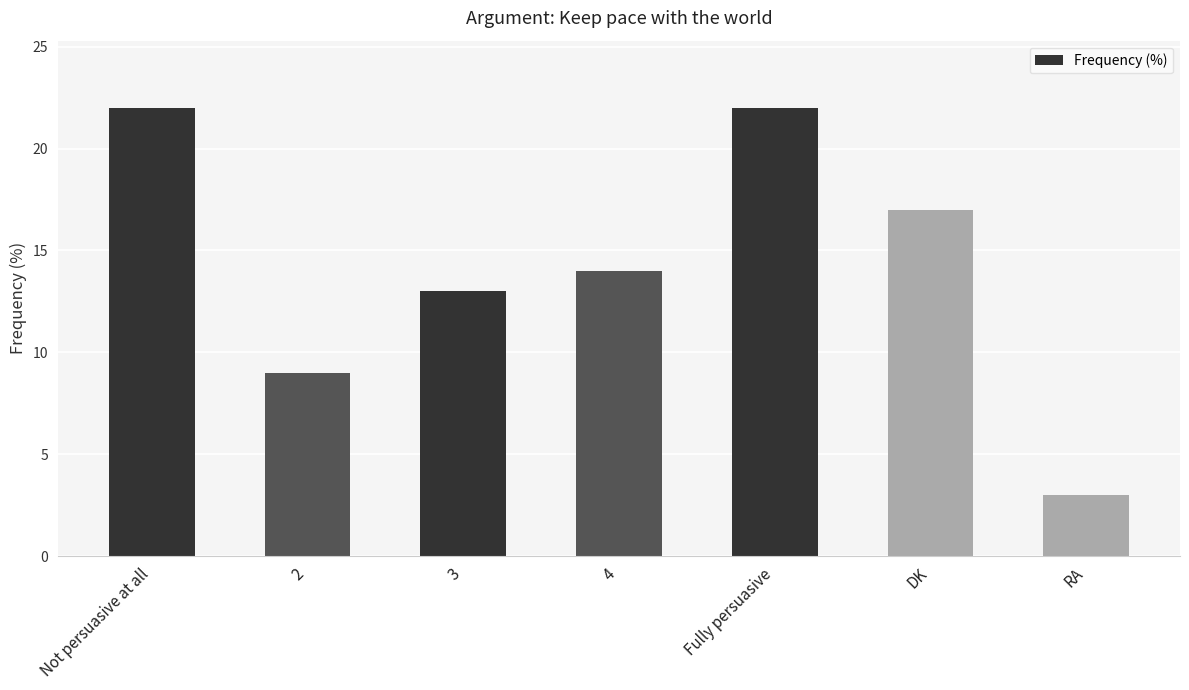

Reading right to left, transcribe all the data shown in this chart.

RA=3	DK=17	Fully persuasive=22	4=14	3=13	2=9	Not persuasive at all=22